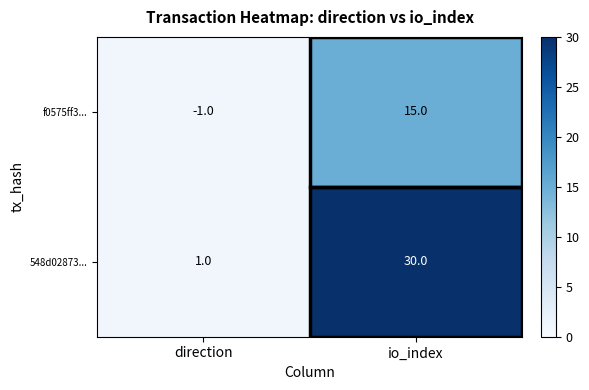

Between direction and io_index, which series saw the biggest shift?

548d02873...